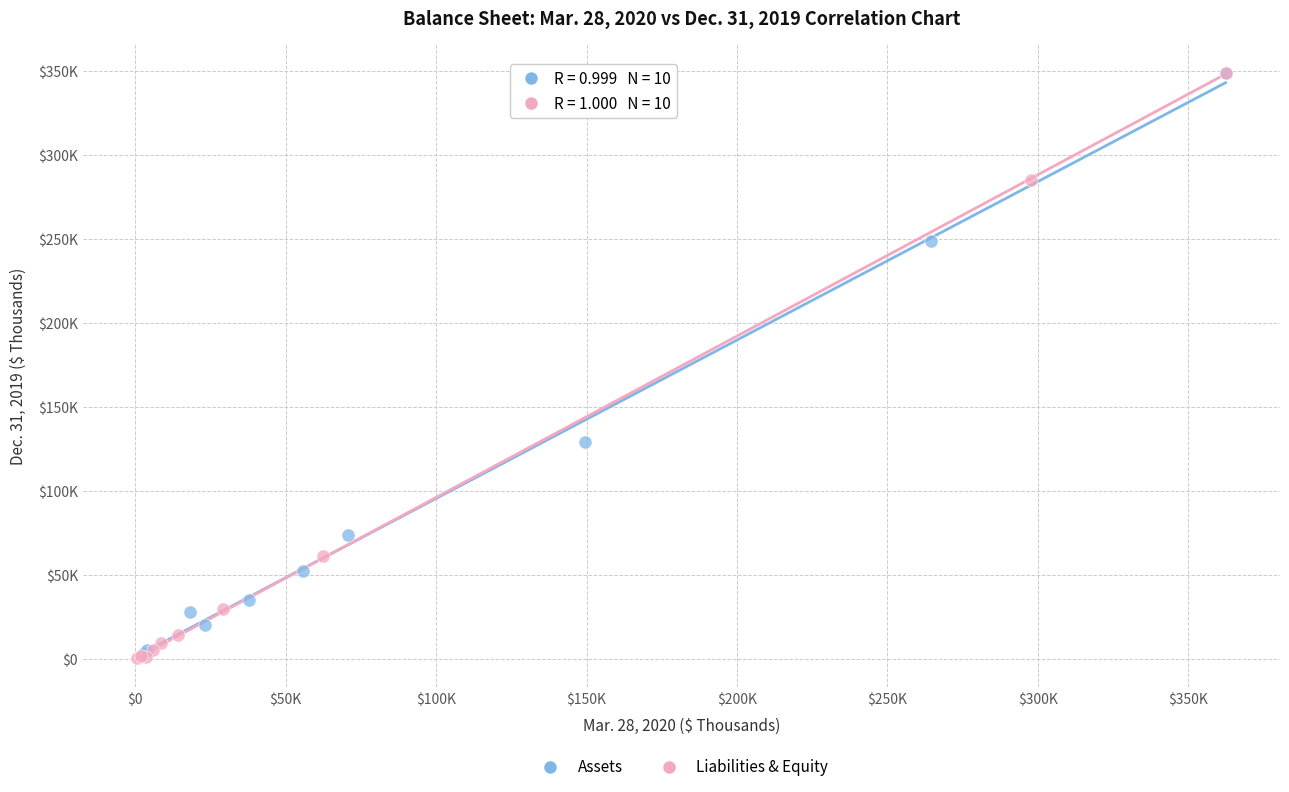

What are all the series names shown in the legend?

Assets, Liabilities & Equity